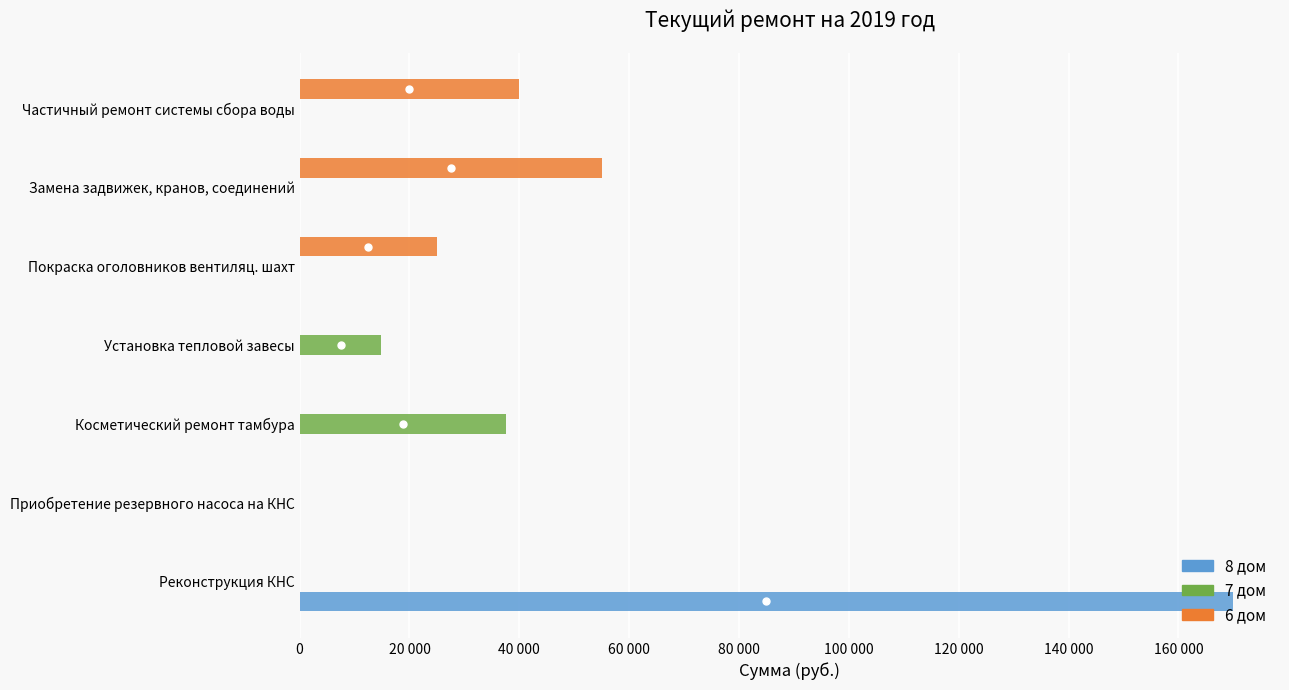

What are all the series names shown in the legend?

8 дом, 7 дом, 6 дом